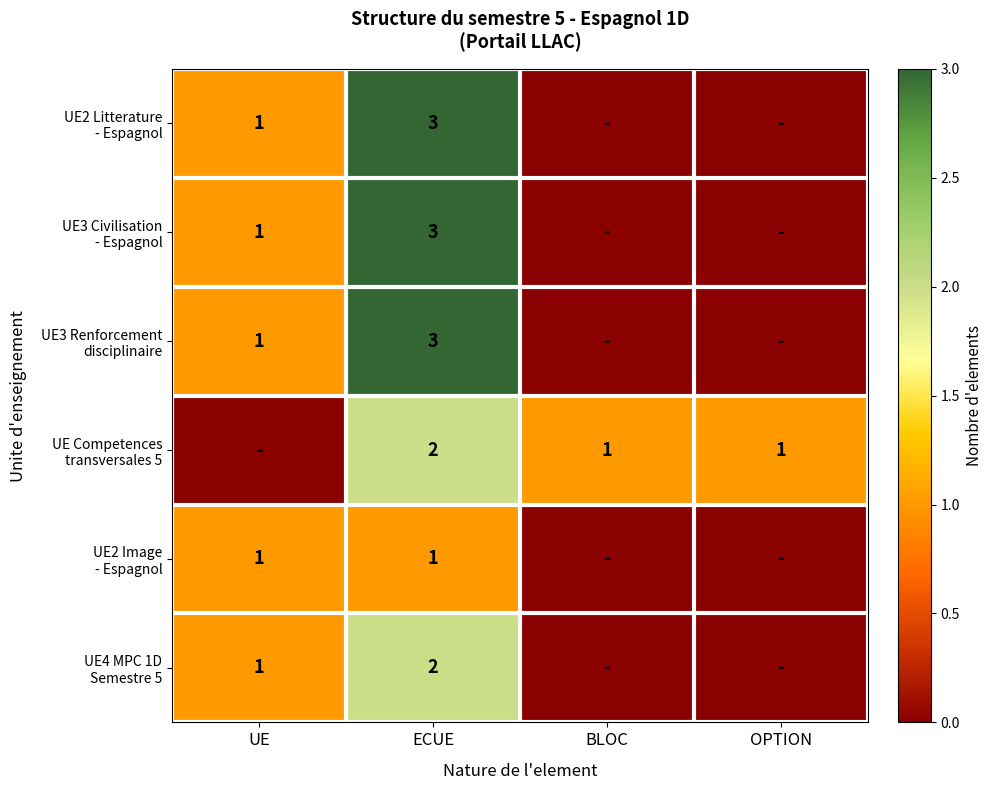

What is the total value across all series at ECUE?

14